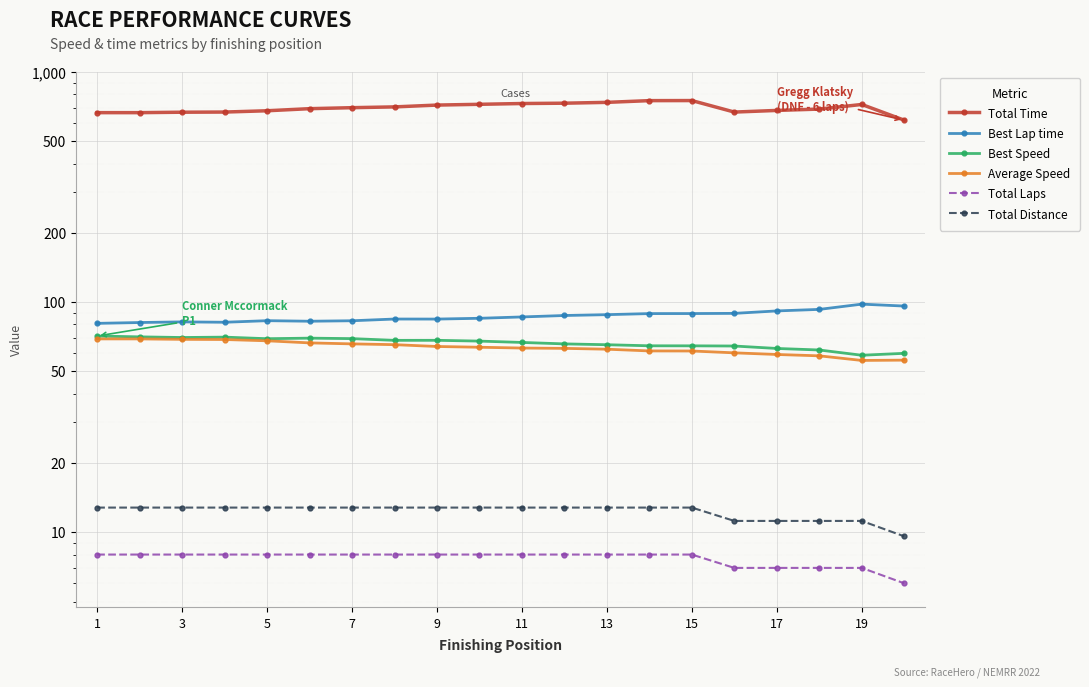

Count the number of data series in this chart.

6